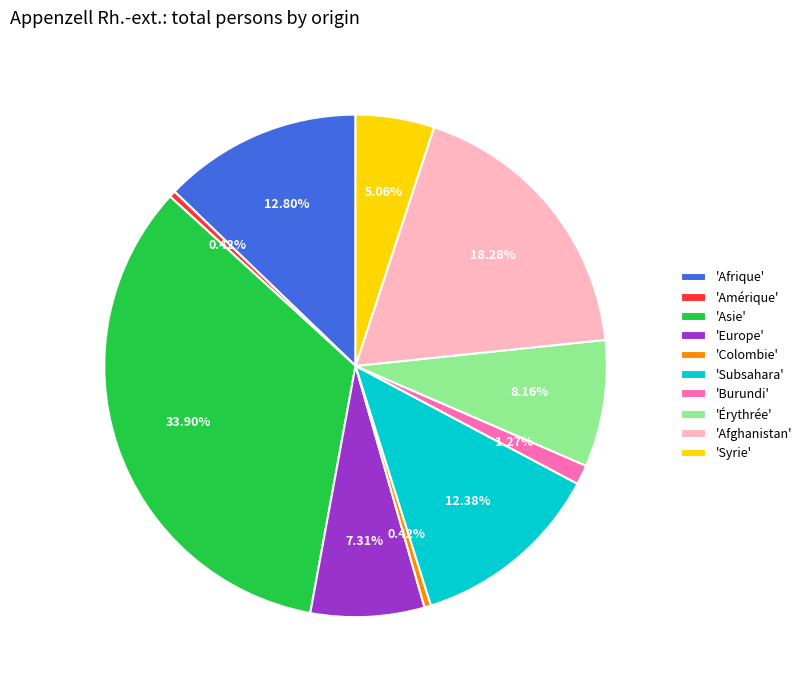

What is the largest slice in the pie chart?

'Asie'